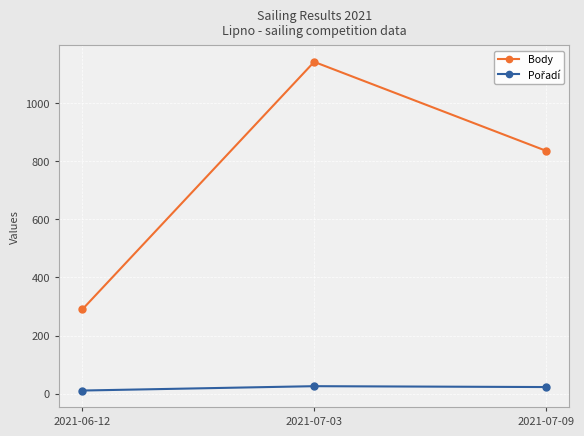

True or false: Body has a value of 1142 at 2021-07-03.

True